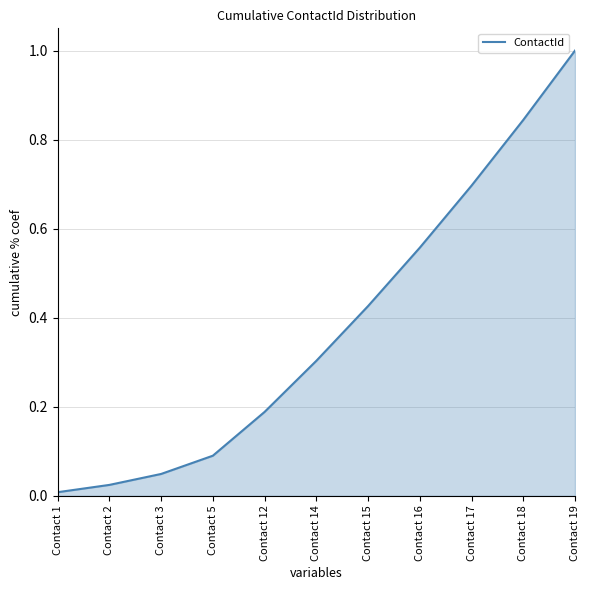

What is the difference between the maximum and minimum values?

1.0